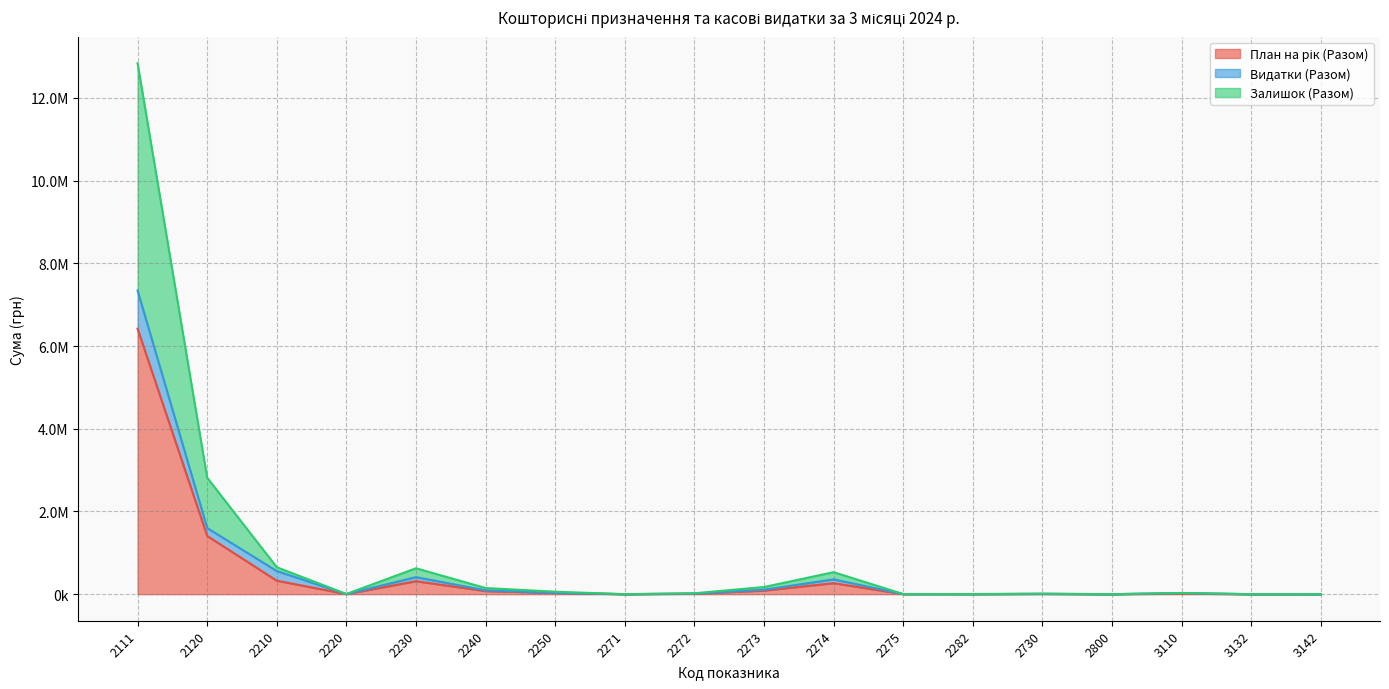

The value of План на рік (Разом) at 3132 is 2530550.5. True or false?

False